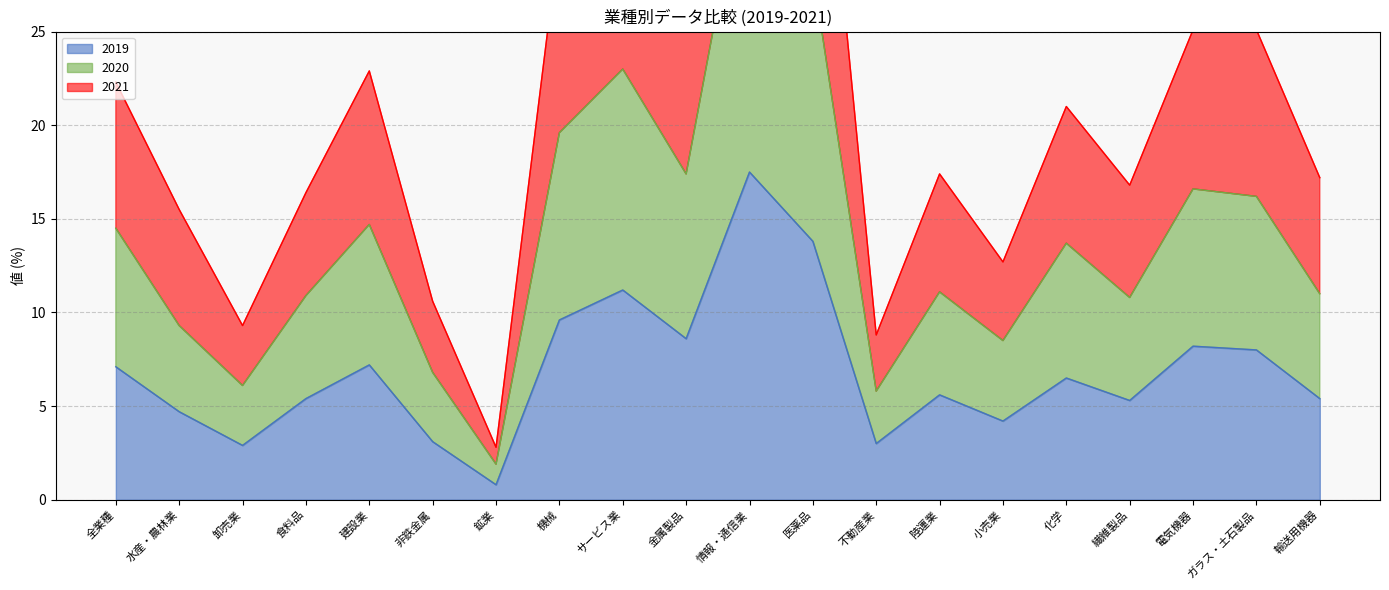

Is the value of 2019 at 小売業 greater than the value of 2020 at 金属製品?

No